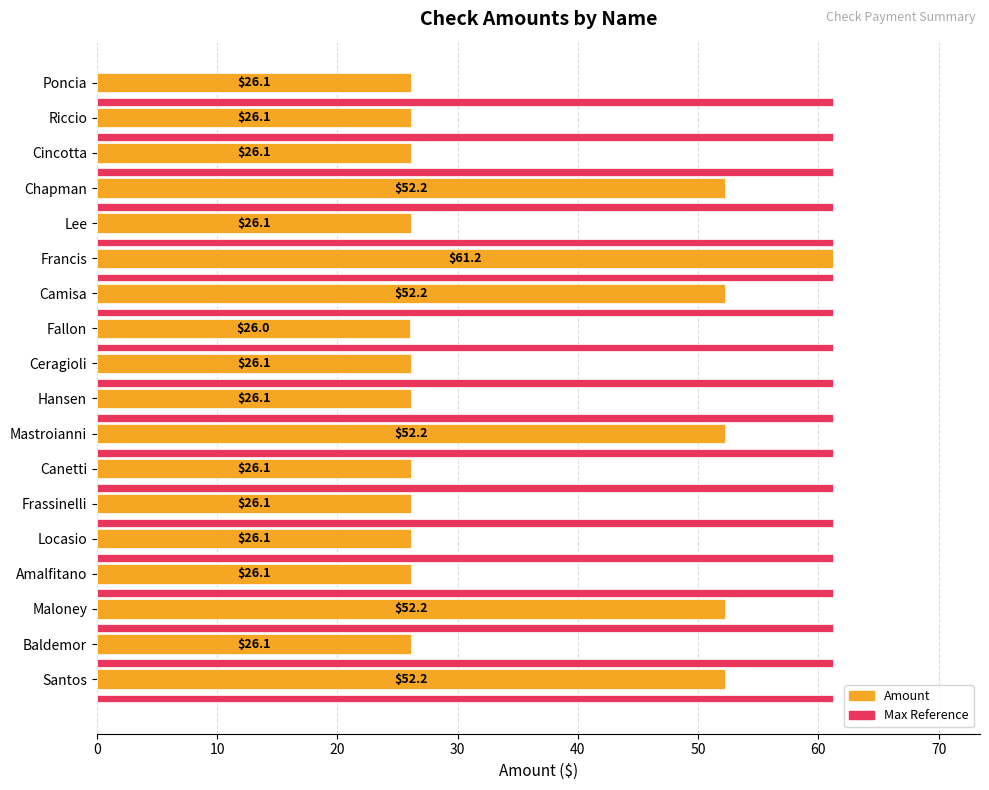

What is the sum of all Amount values?

635.3